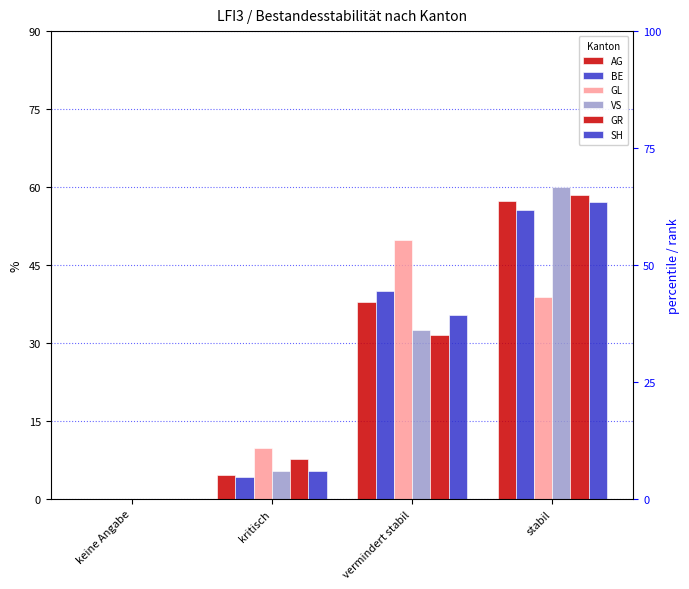

What is the sum of all AG values?

99.8